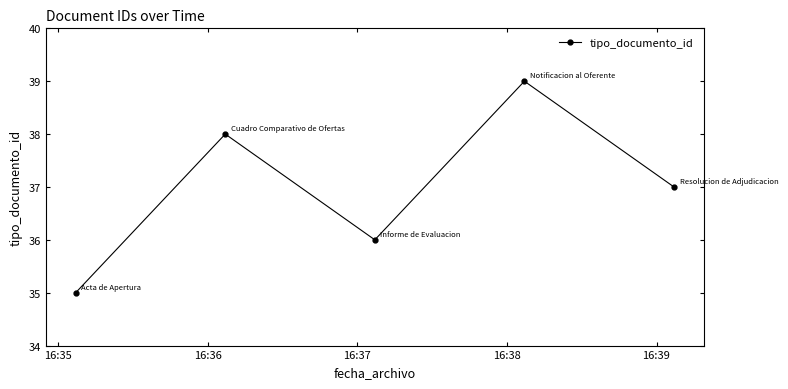

Reading left to right, list all the values displayed in this chart.

35	38	36	39	37